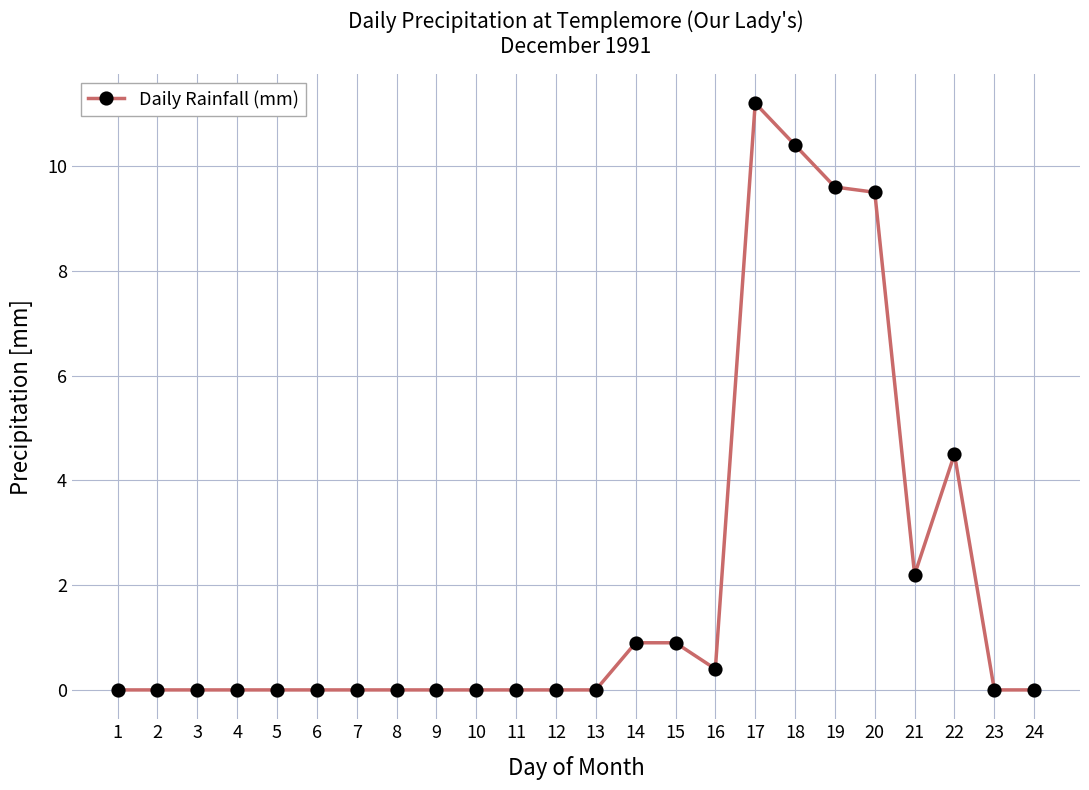

What is the value of the 17th point from the left?

11.2